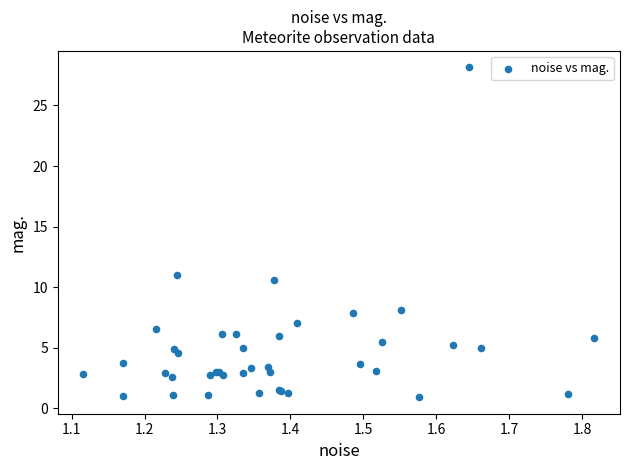

What Y value in the scatter plot is closest to 14?

11.0